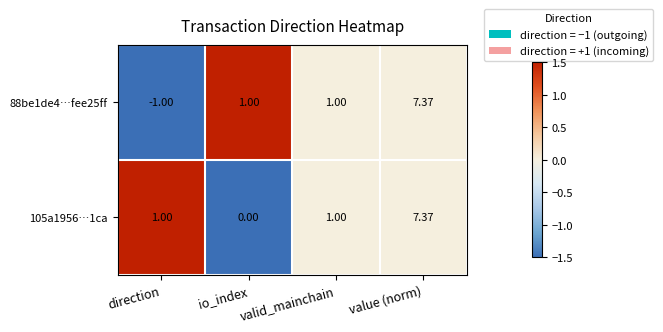

Which series has the largest total across all categories?

105a1956…1ca